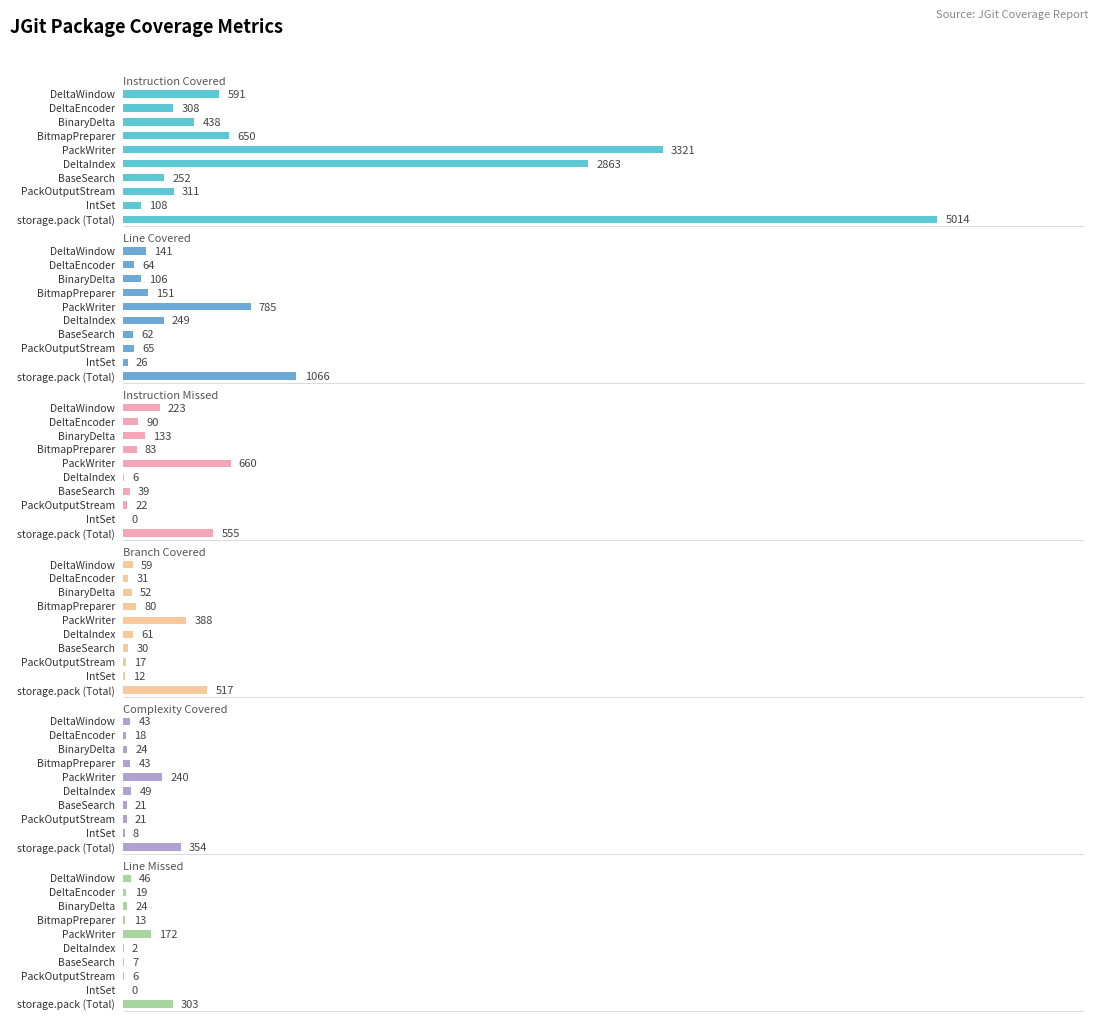

Between IntSet and BinaryDelta, which is larger?

BinaryDelta